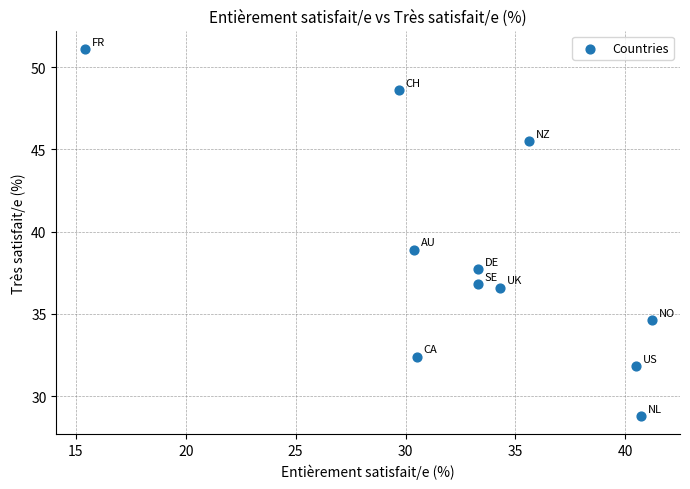

What is the range of Y values (max minus min)?

22.3